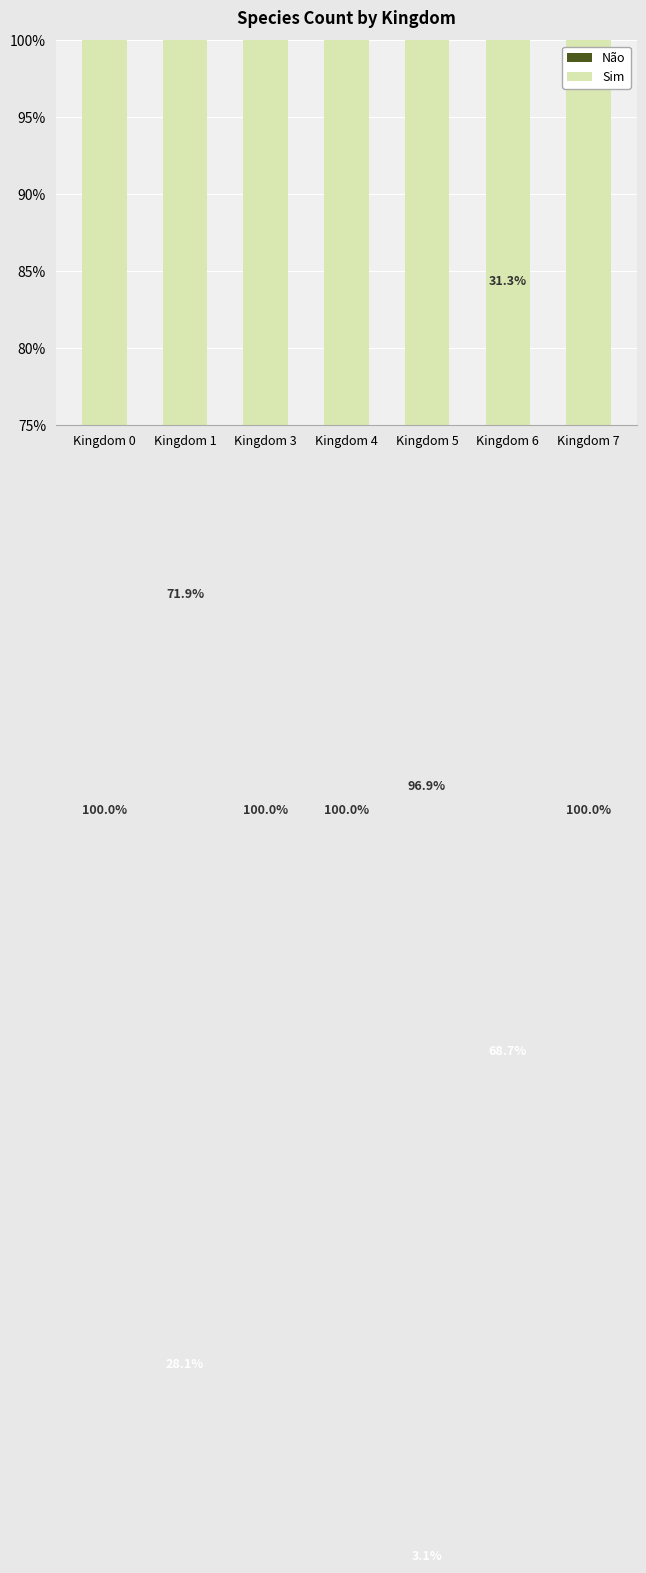

Reading left to right, transcribe all the data shown in this chart.

Não: 0.0	28.1	0.0	0.0	3.1	68.7	0.0
Sim: 100.0	71.9	100.0	100.0	96.9	31.3	100.0